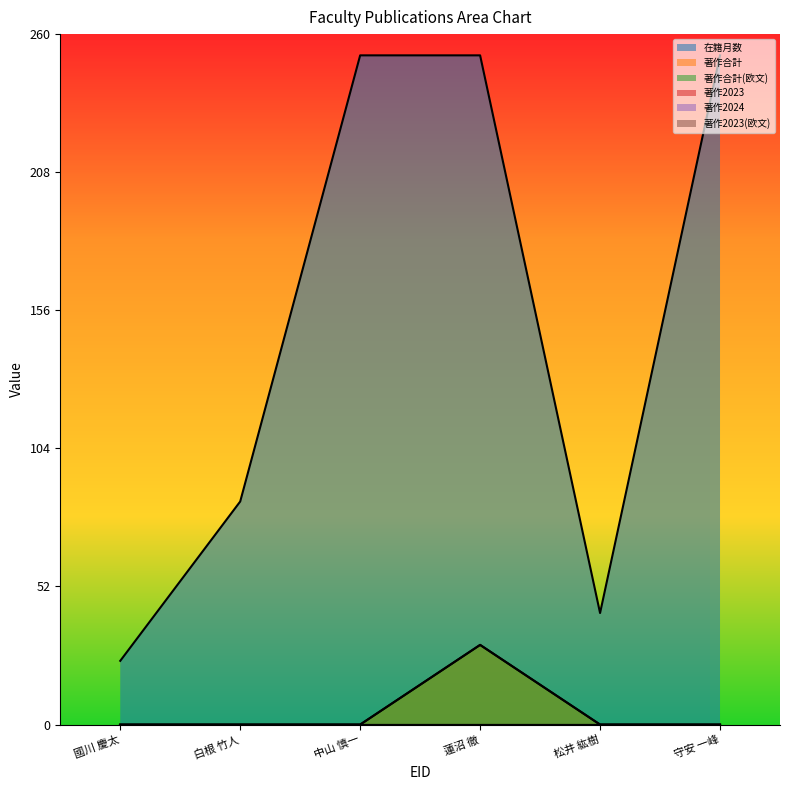

How many lines are shown in the chart?

6